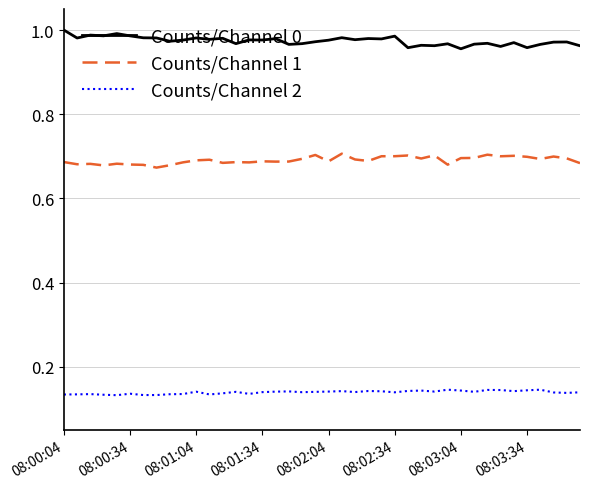

True or false: Counts/Channel 0 and Counts/Channel 2 intersect in this chart.

False